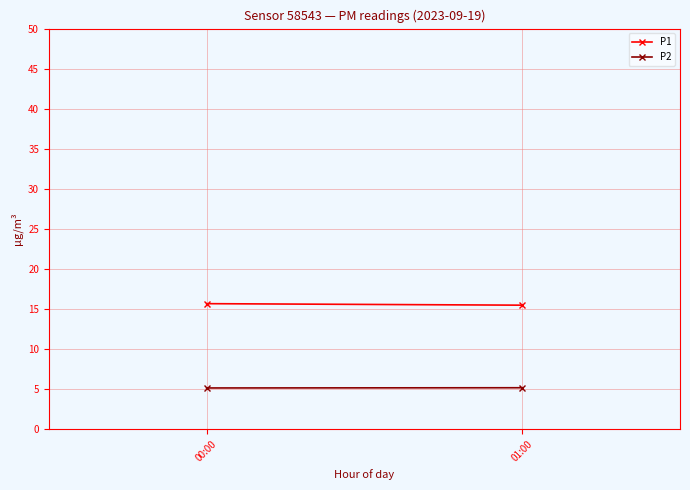

List the series in order of their overall mean, lowest first.

P2, P1